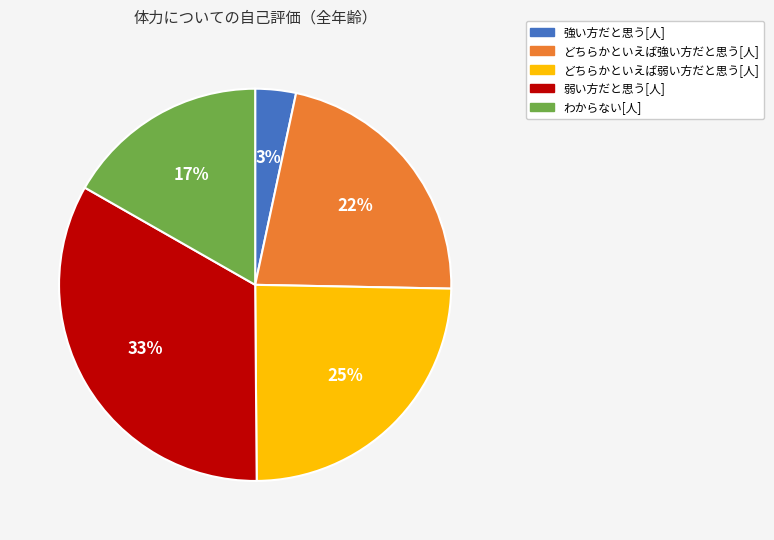

Rank the categories by value from lowest to highest.

強い方だと思う[人], わからない[人], どちらかといえば強い方だと思う[人], どちらかといえば弱い方だと思う[人], 弱い方だと思う[人]